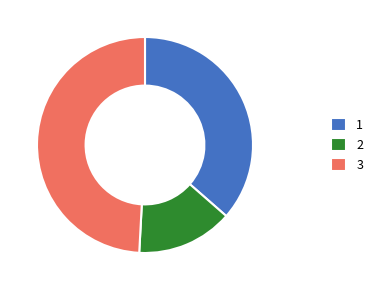

Is there a majority slice in this chart?

No